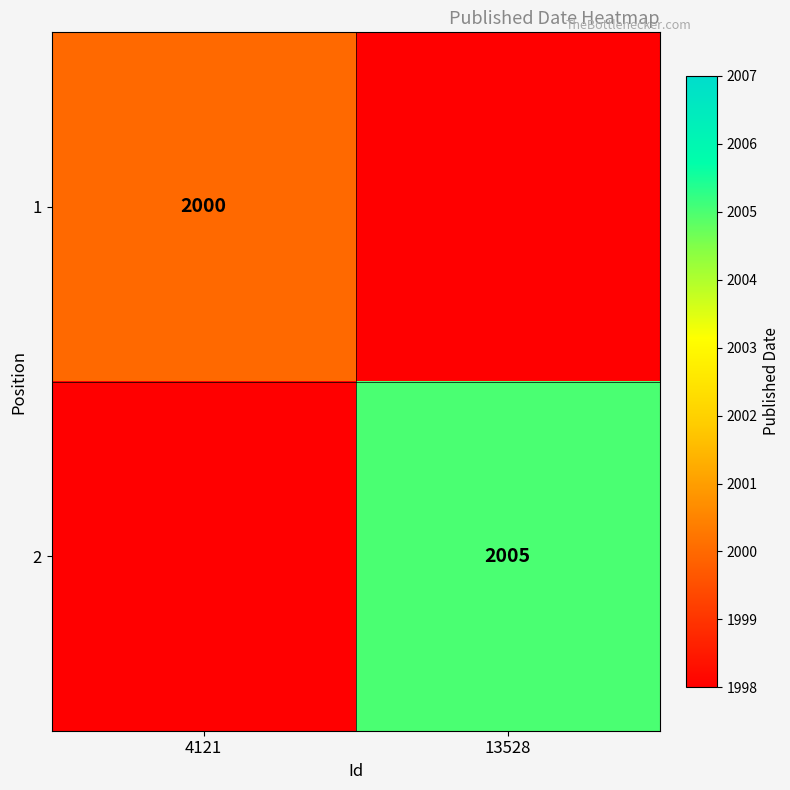

What is the smallest value displayed?

2000.0